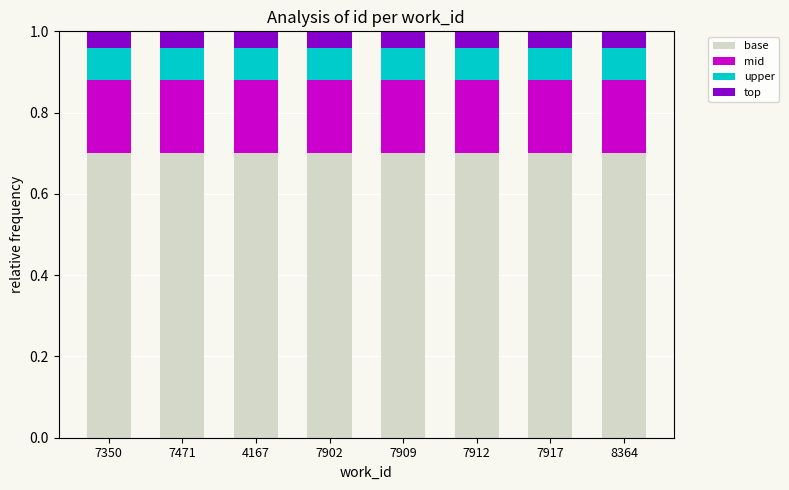

What is the total value across all series at 7902?

1.0